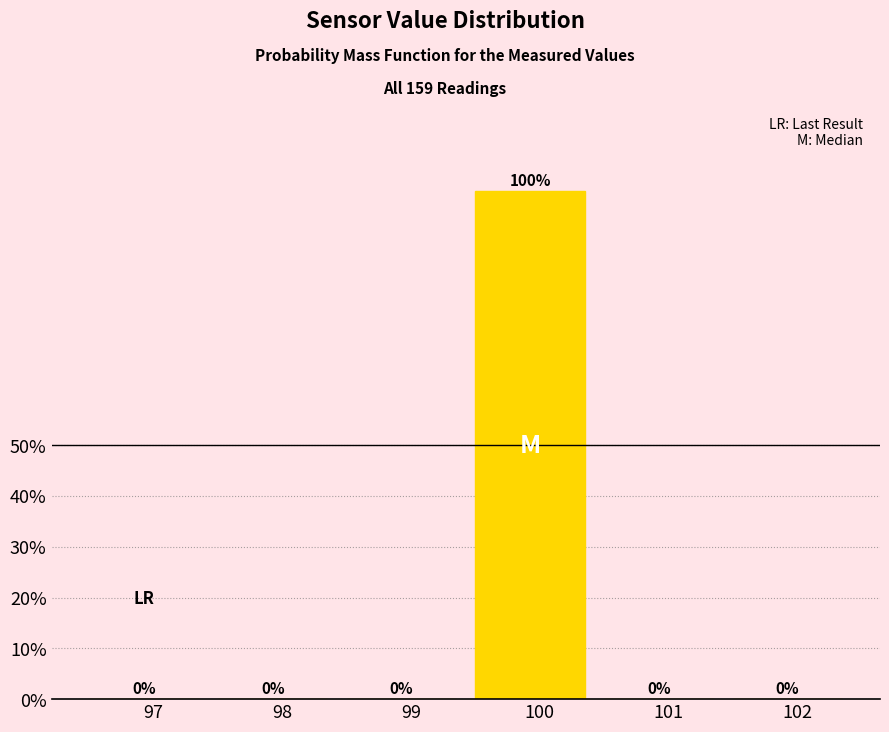

Reading left to right, list all the values displayed in this chart.

97=0	98=0	99=0	100=100	101=0	102=0